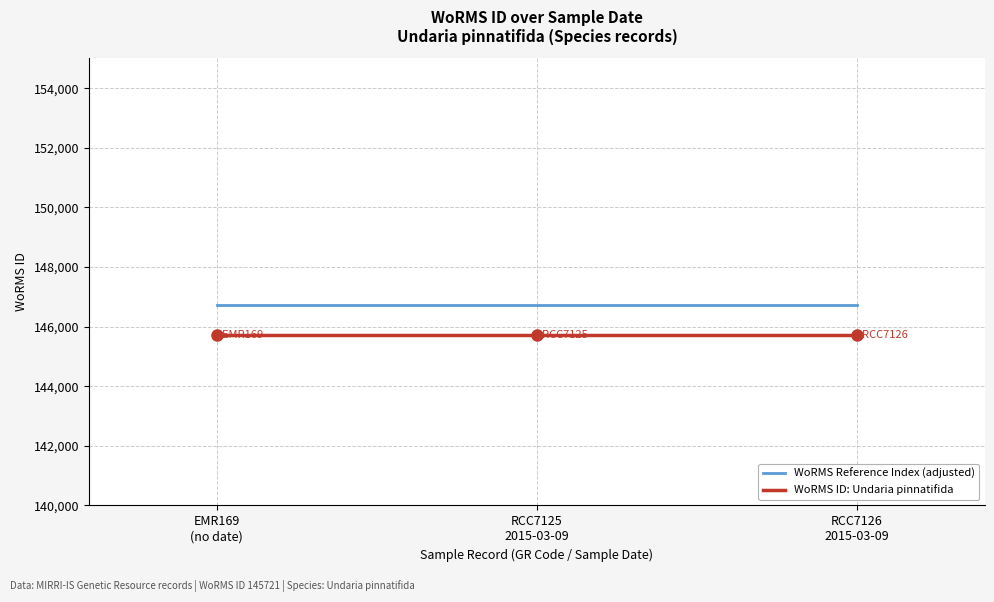

Rank the series at EMR169
(no date) from highest to lowest value.

WoRMS Reference Index (adjusted), WoRMS ID: Undaria pinnatifida